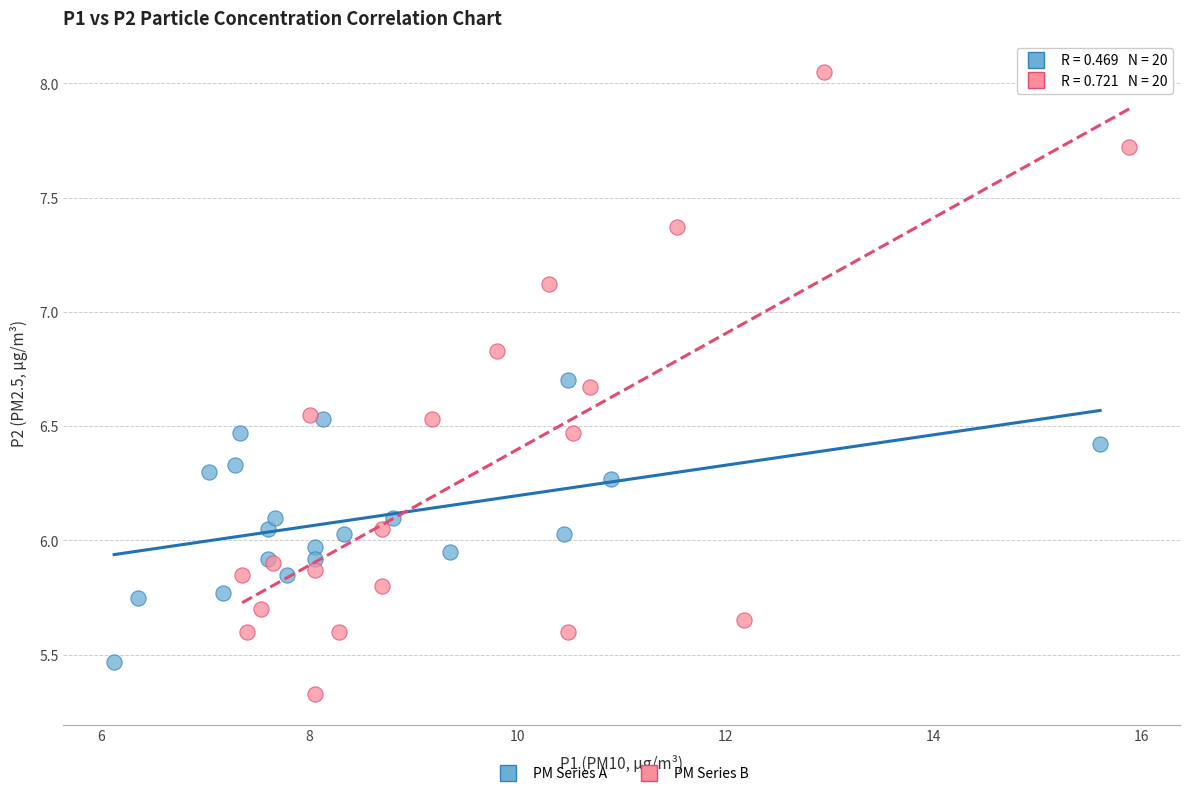

Which series reaches the maximum Y coordinate?

PM Series B